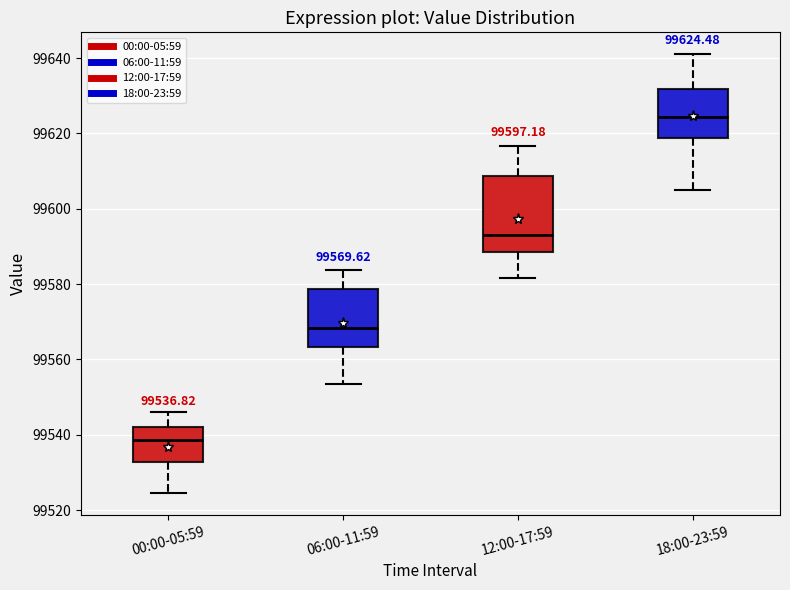

Which box's median line is the lowest?

00:00-05:59